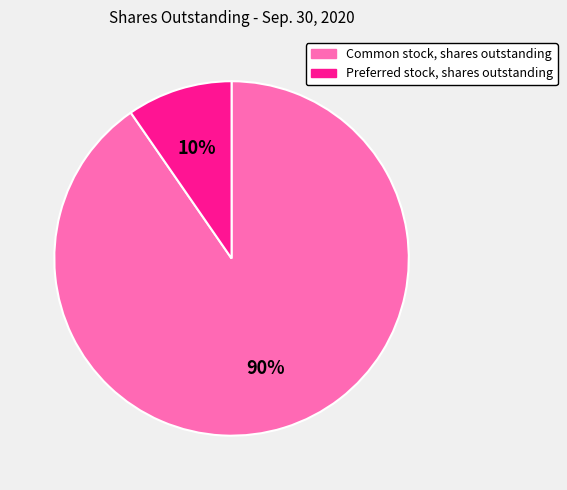

What percentage is the Common stock, shares outstanding slice, to the nearest percent?

90%